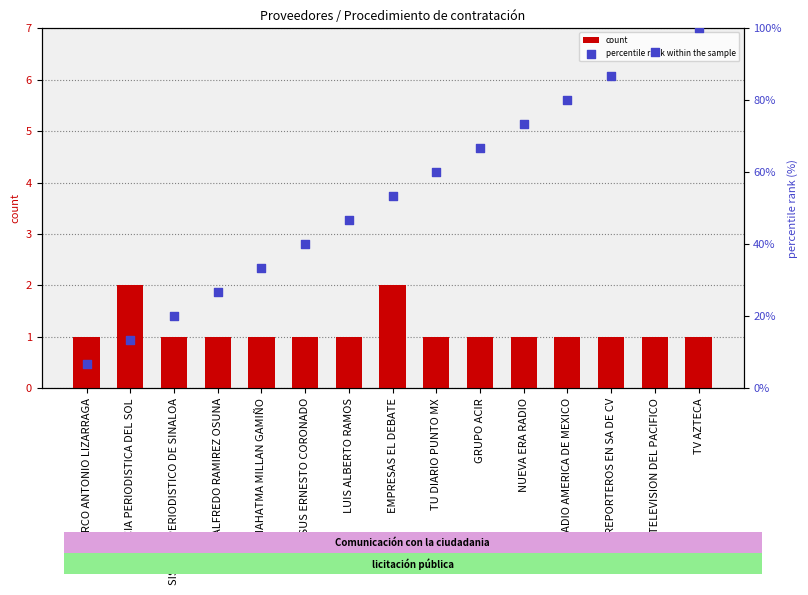

Which series reaches the maximum Y coordinate?

percentile rank within the sample